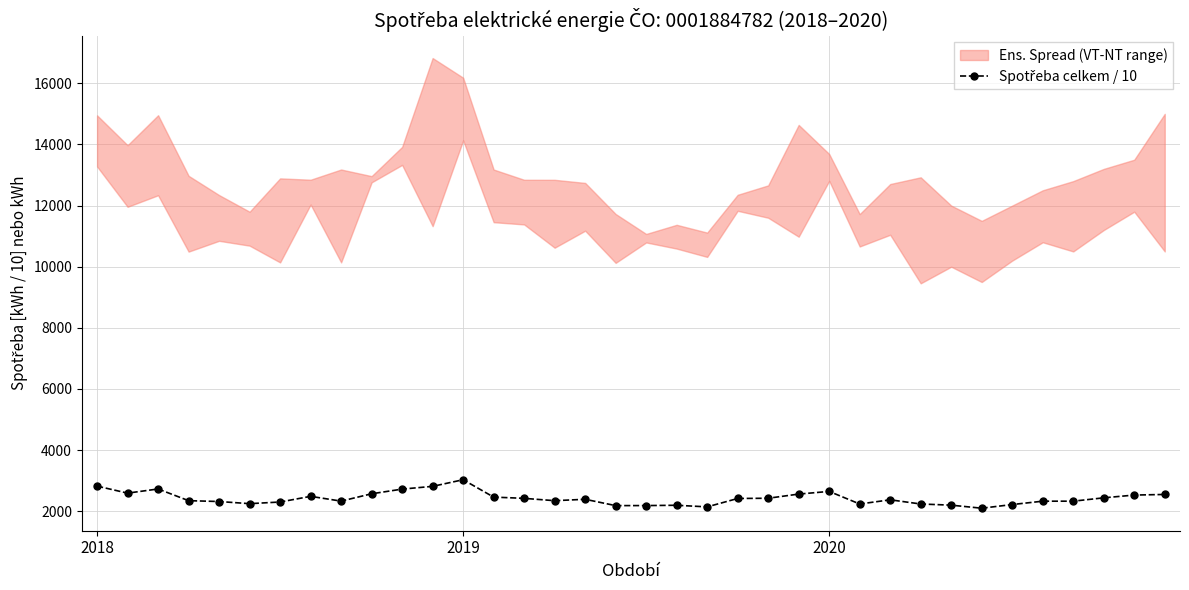

How many interior local valleys (lower than both neighbors) does the data have?

8